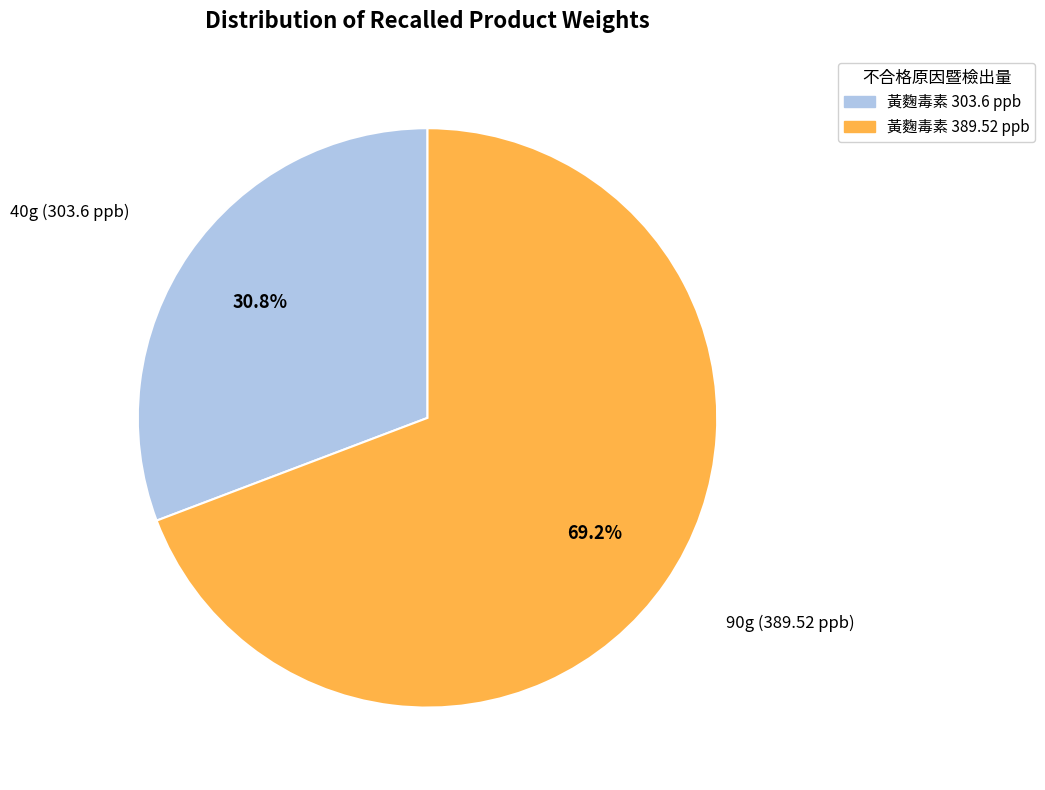

What is the ratio of the value at 黃麴毒素 303.6 ppb to the value at 黃麴毒素 389.52 ppb?

0.4